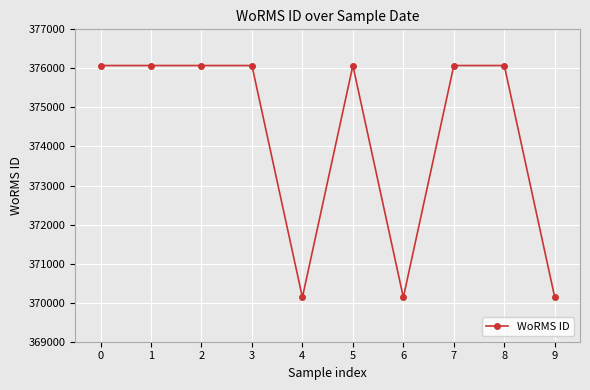

How many data points does each series have?

10